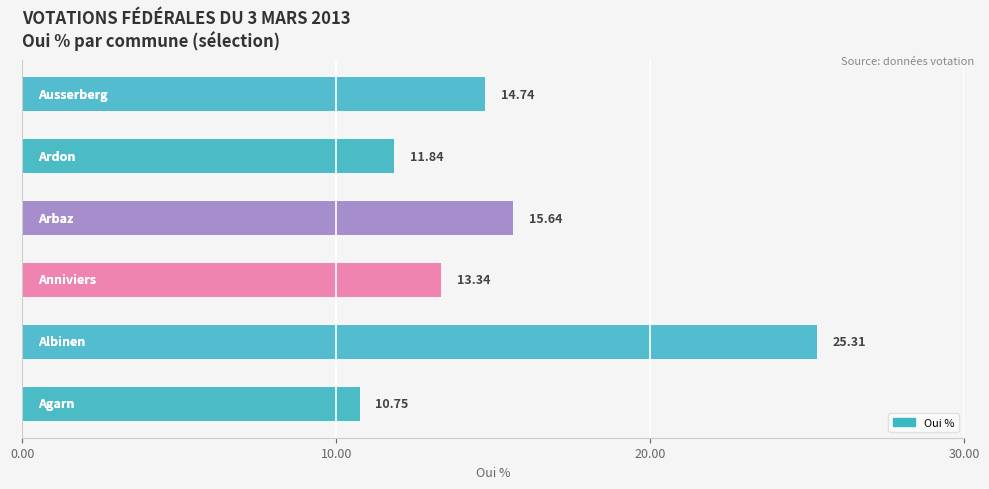

Count the number of values greater than 14.

3